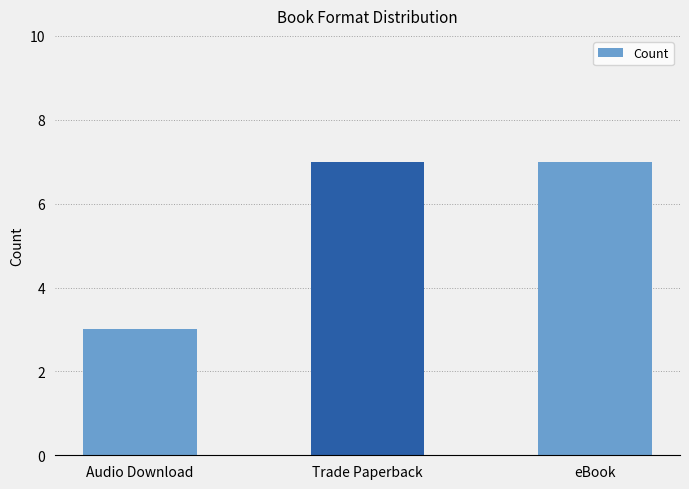

Reading right to left, extract all data points from this chart.

7	7	3